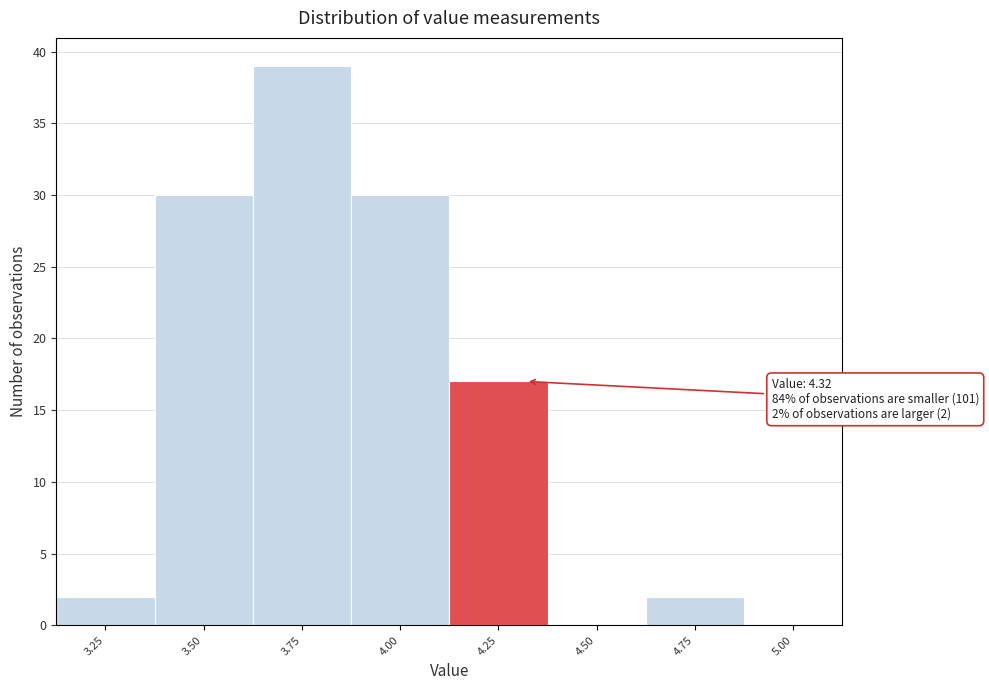

Reading left to right, extract all data points from this chart.

3.25=2	3.50=30	3.75=39	4.00=30	4.25=17	4.50=0	4.75=2	5.00=0